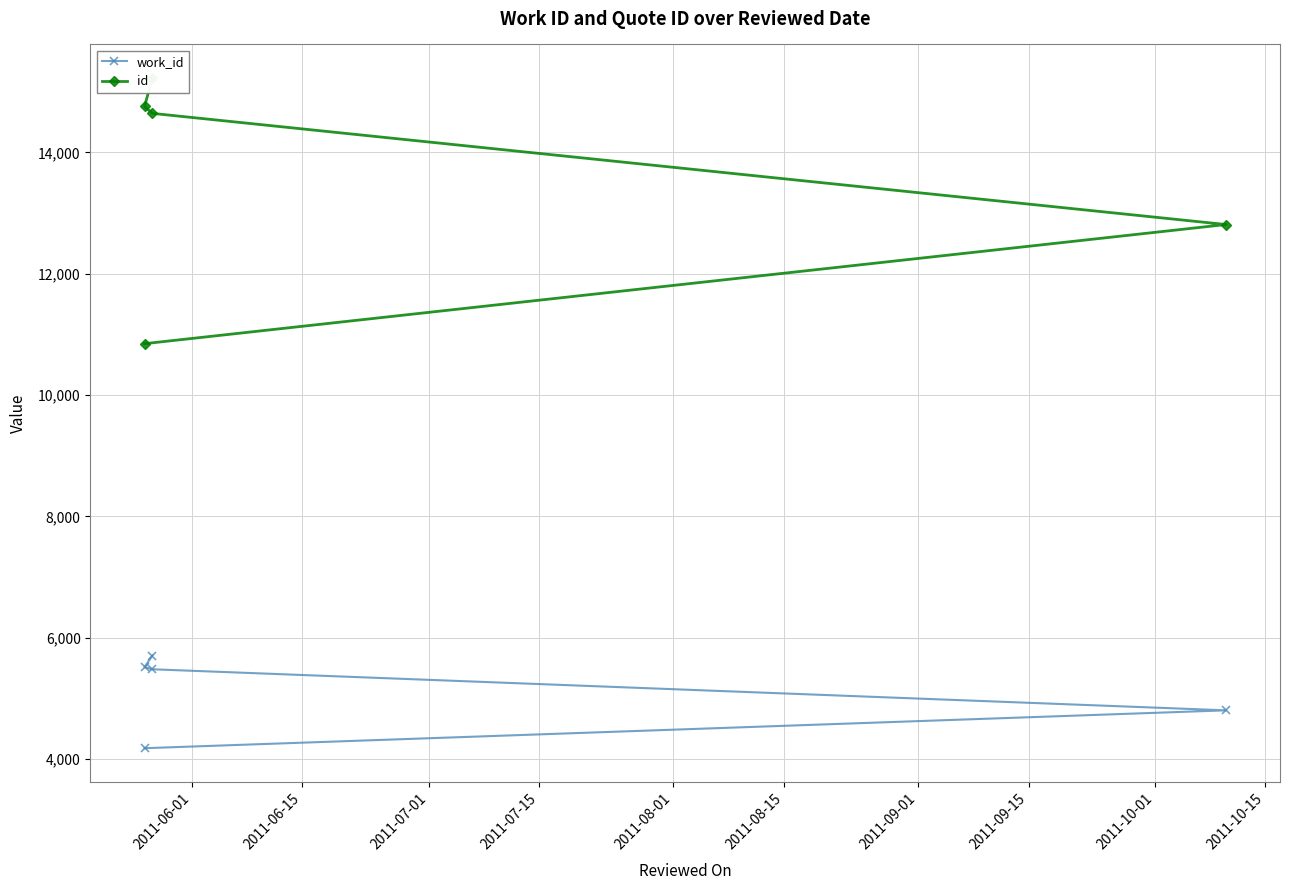

What is the sum of all id values?

68280